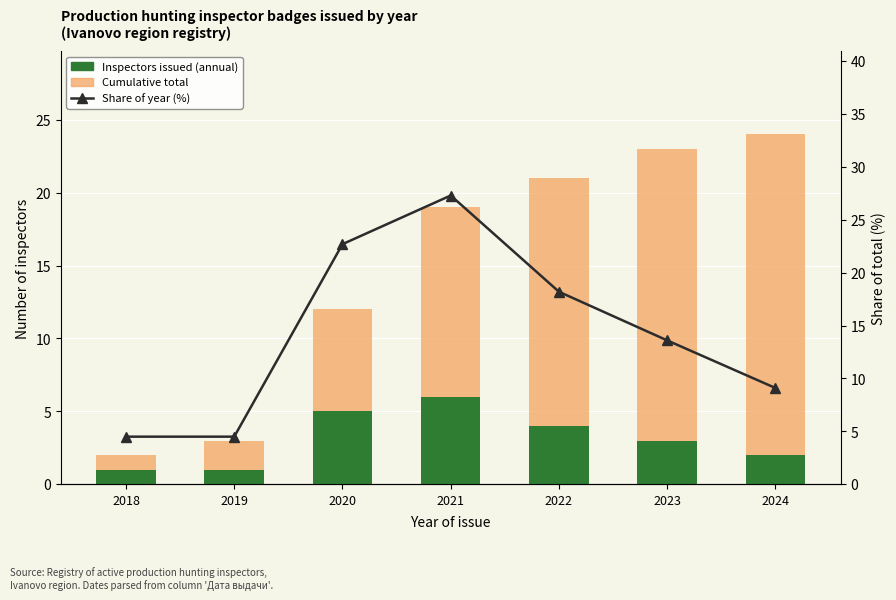

Rank the categories by Share of year (%) value from lowest to highest.

2018, 2019, 2024, 2023, 2022, 2020, 2021